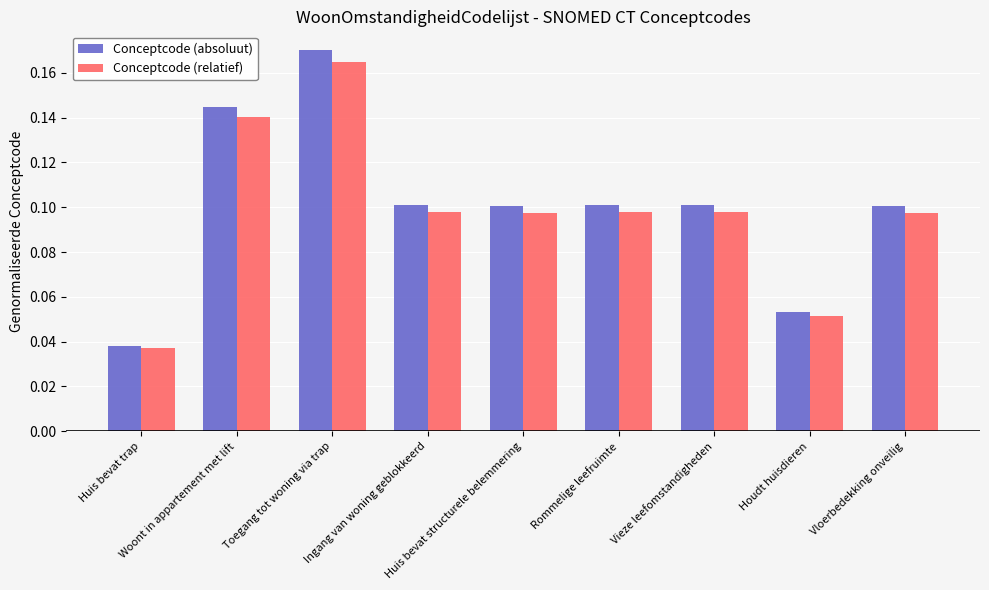

What is the label of the 8th bar from the left?

Houdt huisdieren